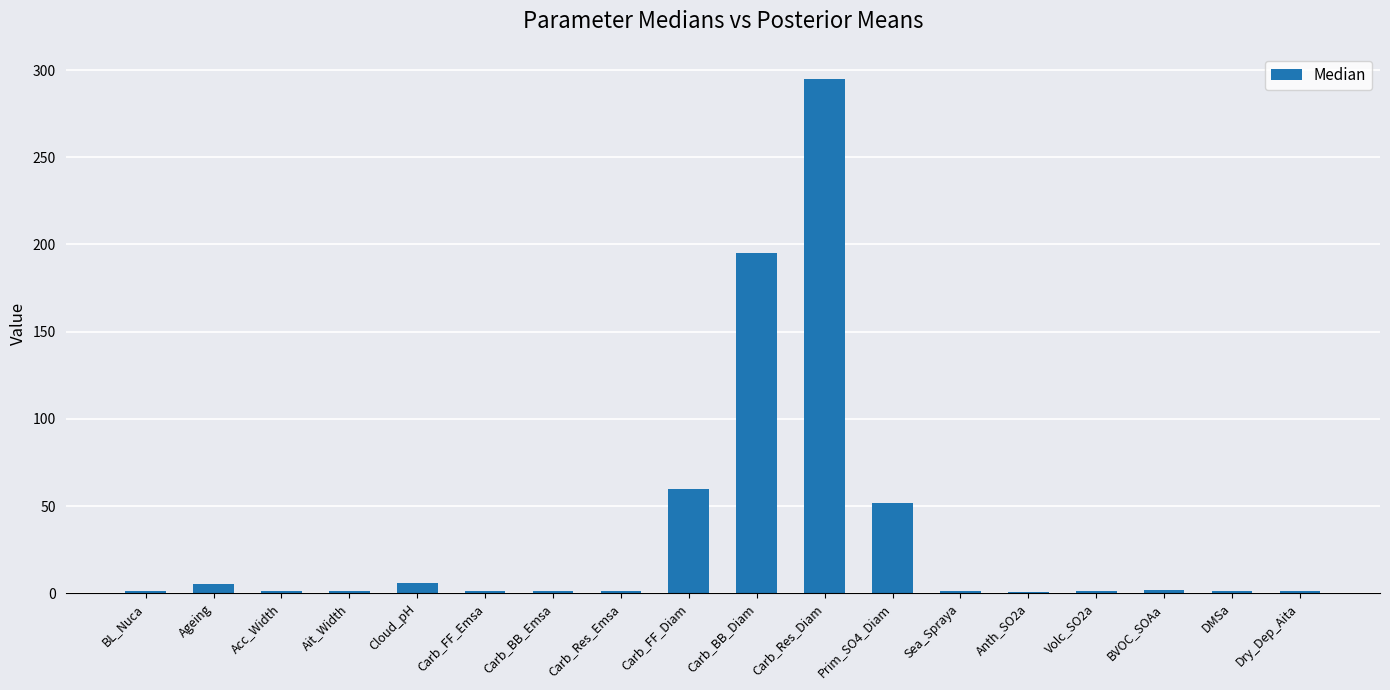

Which category has the highest value across all series?

Carb_Res_Diam